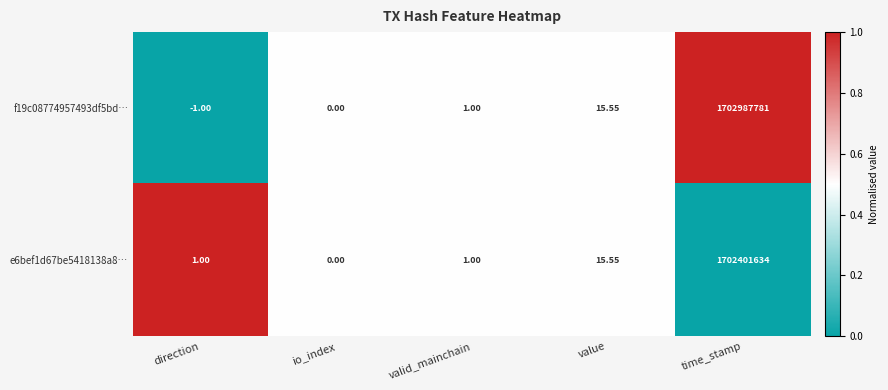

Is the value of e6bef1d67be5418138a8… at valid_mainchain greater than the value of f19c08774957493df5bd… at direction?

Yes